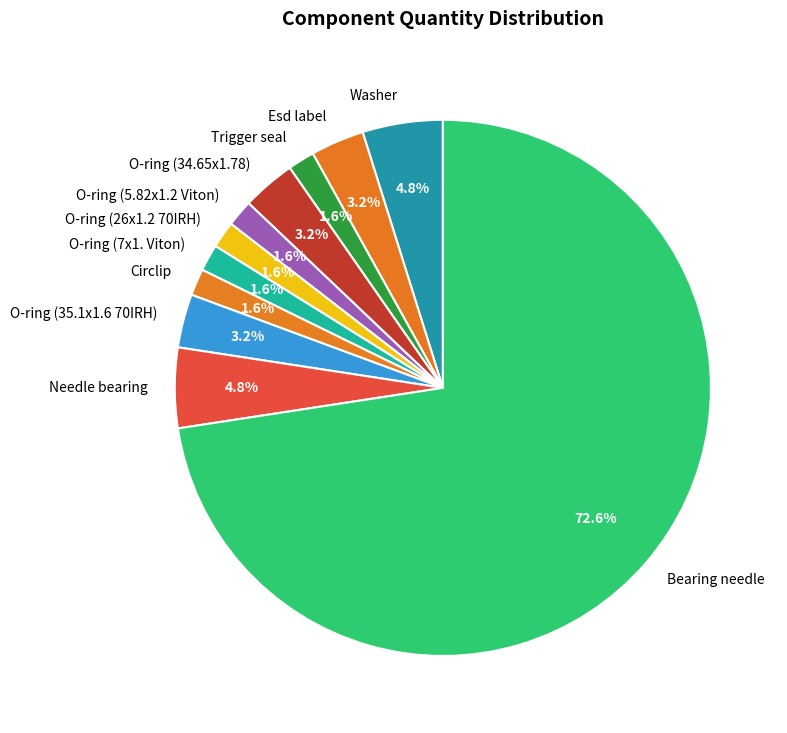

Does any single category account for the majority?

Yes